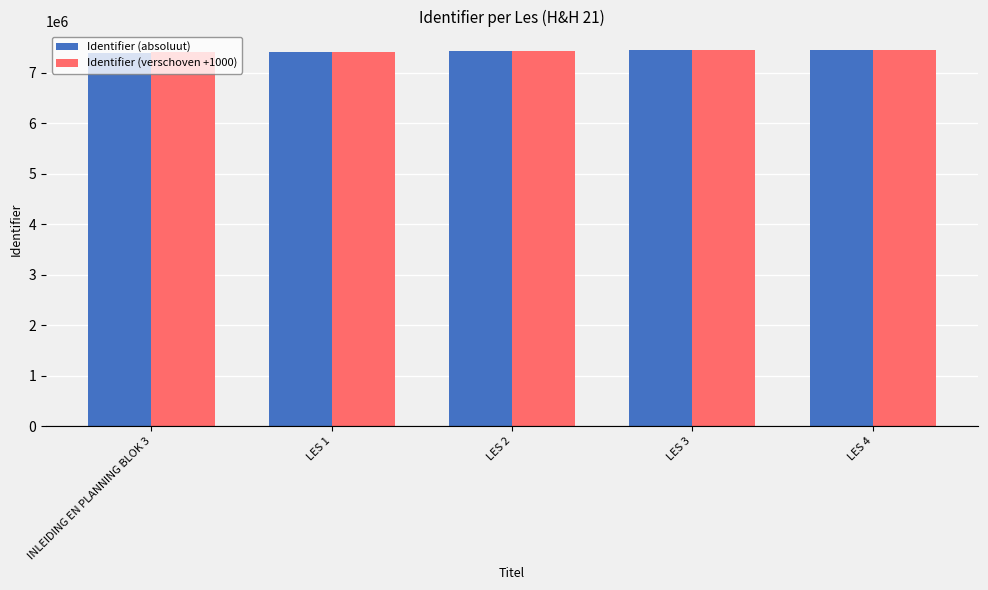

What is the total value across all series at INLEIDING EN PLANNING BLOK 3?

14808442